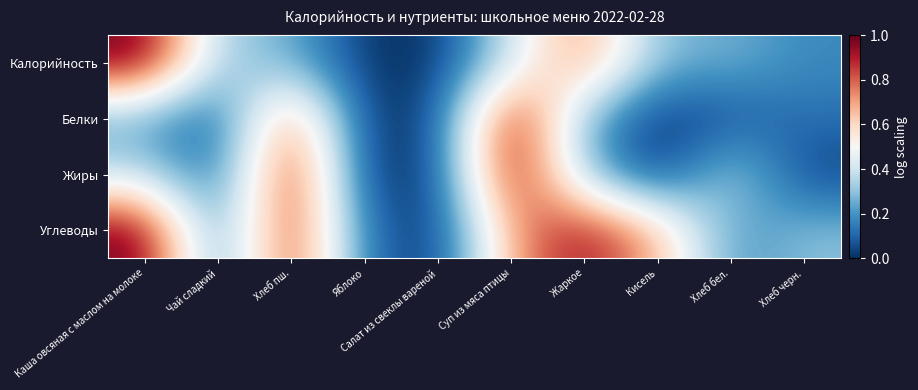

At which category does the chart reach its peak across all series?

Каша овсяная с маслом на молоке